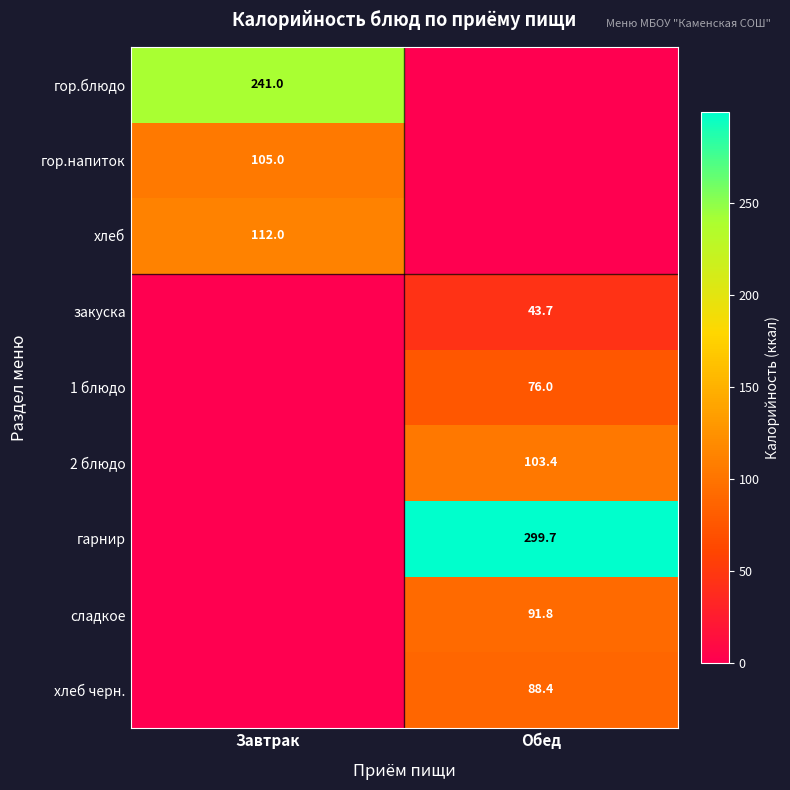

The закуска series shows 12.4 at Обед. True or false?

False